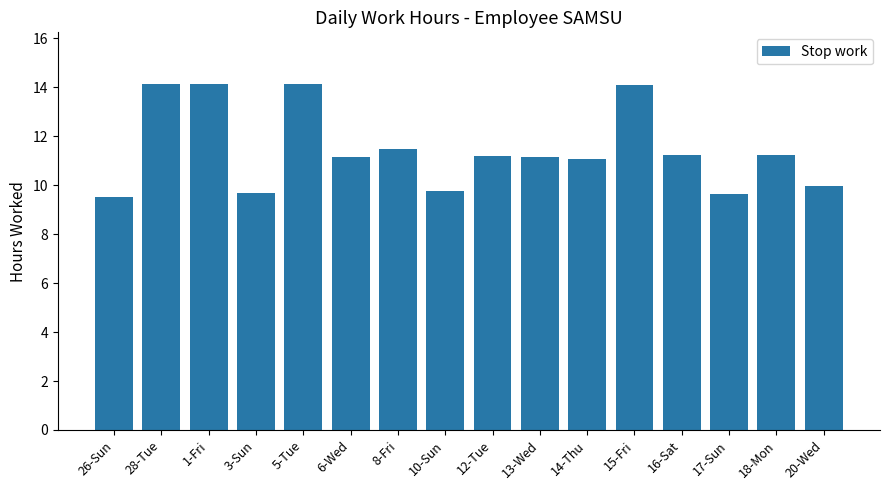

How many values are below 11?

5